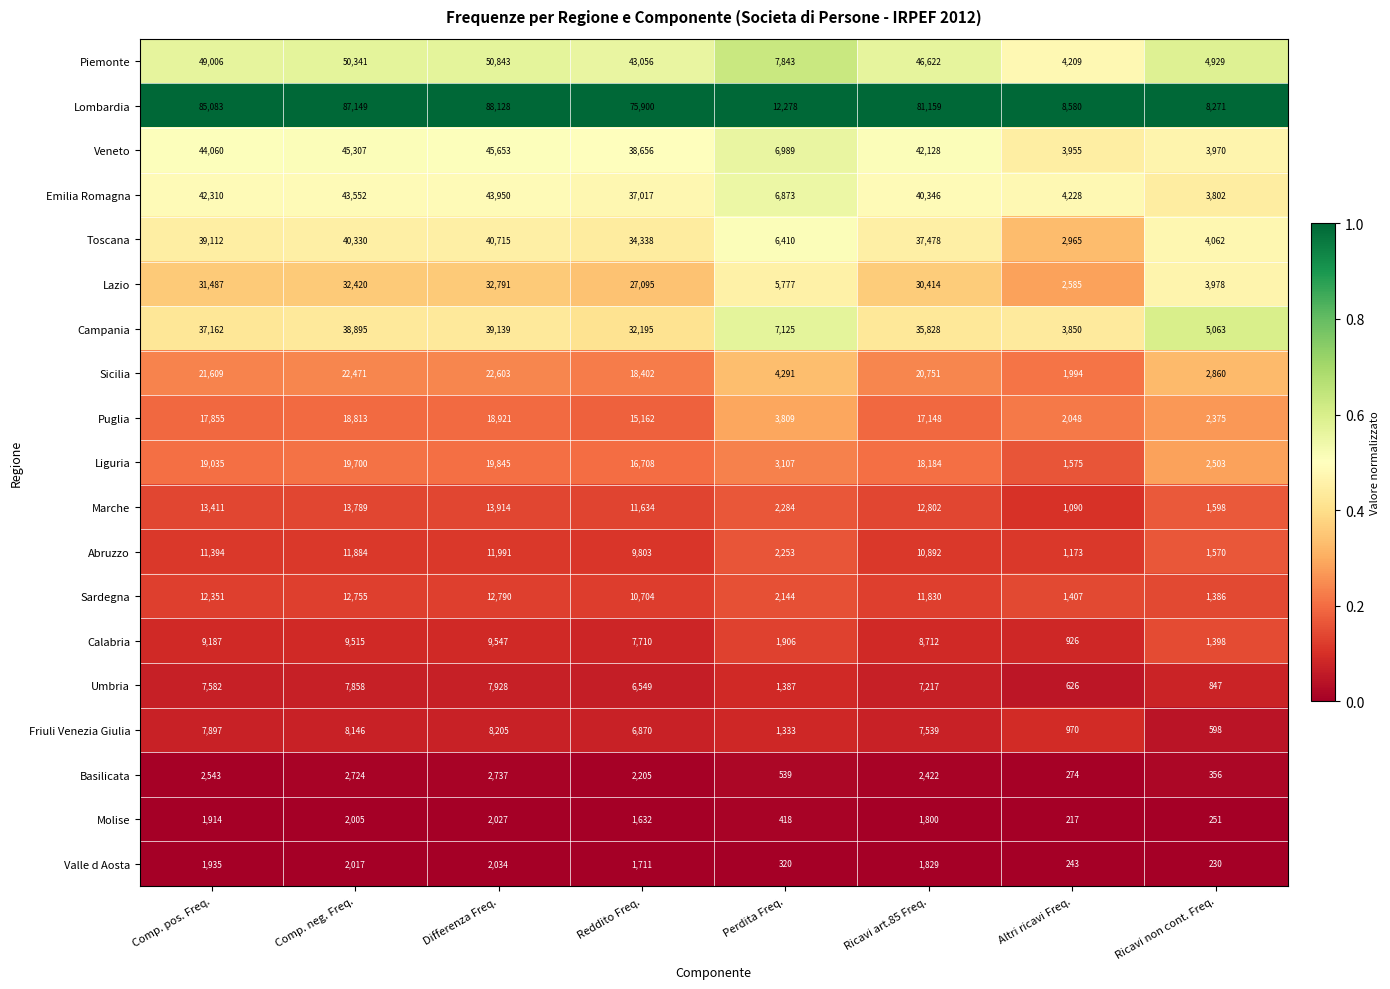

What is the total value across all series at Differenza Freq.?

473761